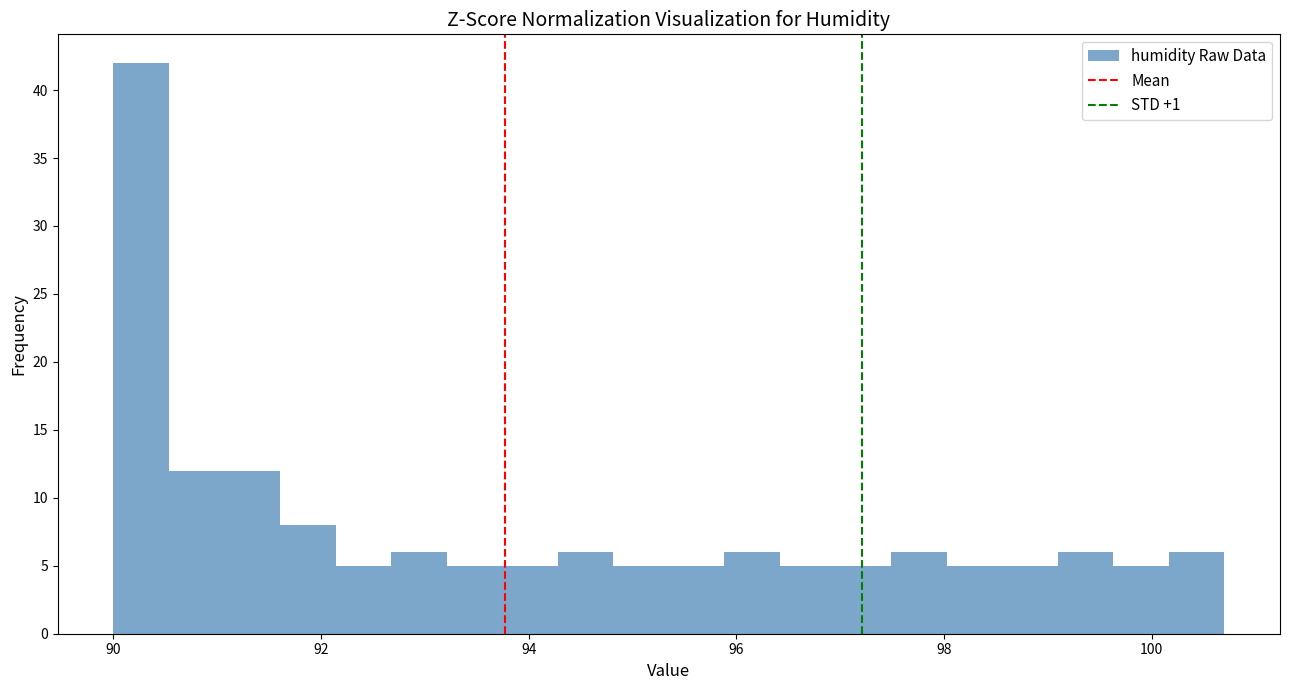

Read against the x-axis, roughly where is the centre of the tallest bar?

90.2